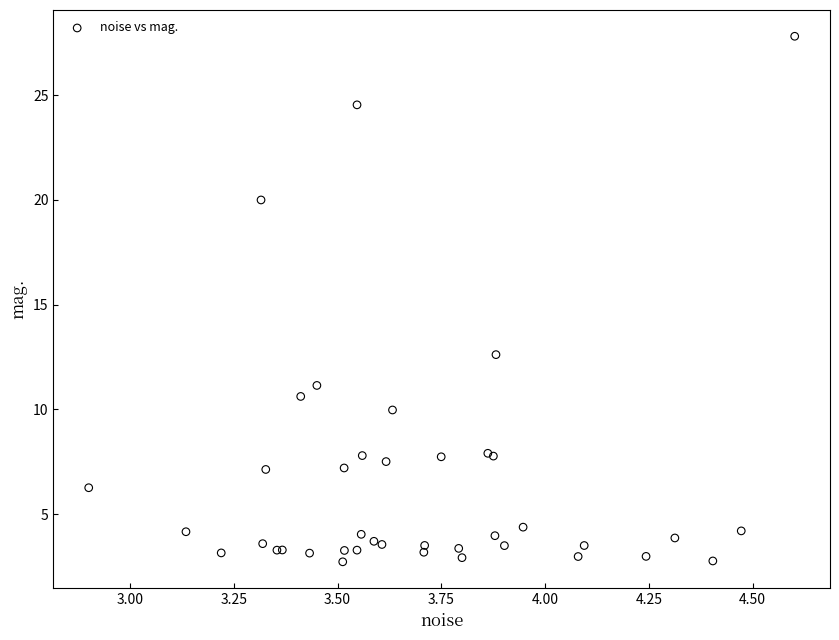

What Y value in the scatter plot is closest to 15?

12.6